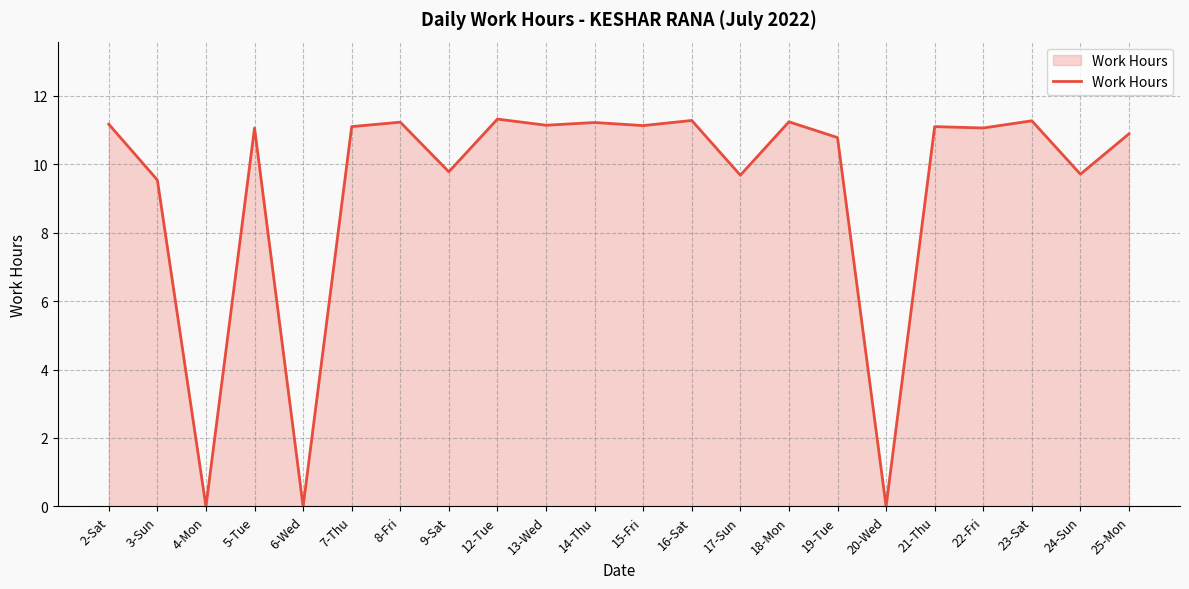

What is the greatest value displayed?

11.3